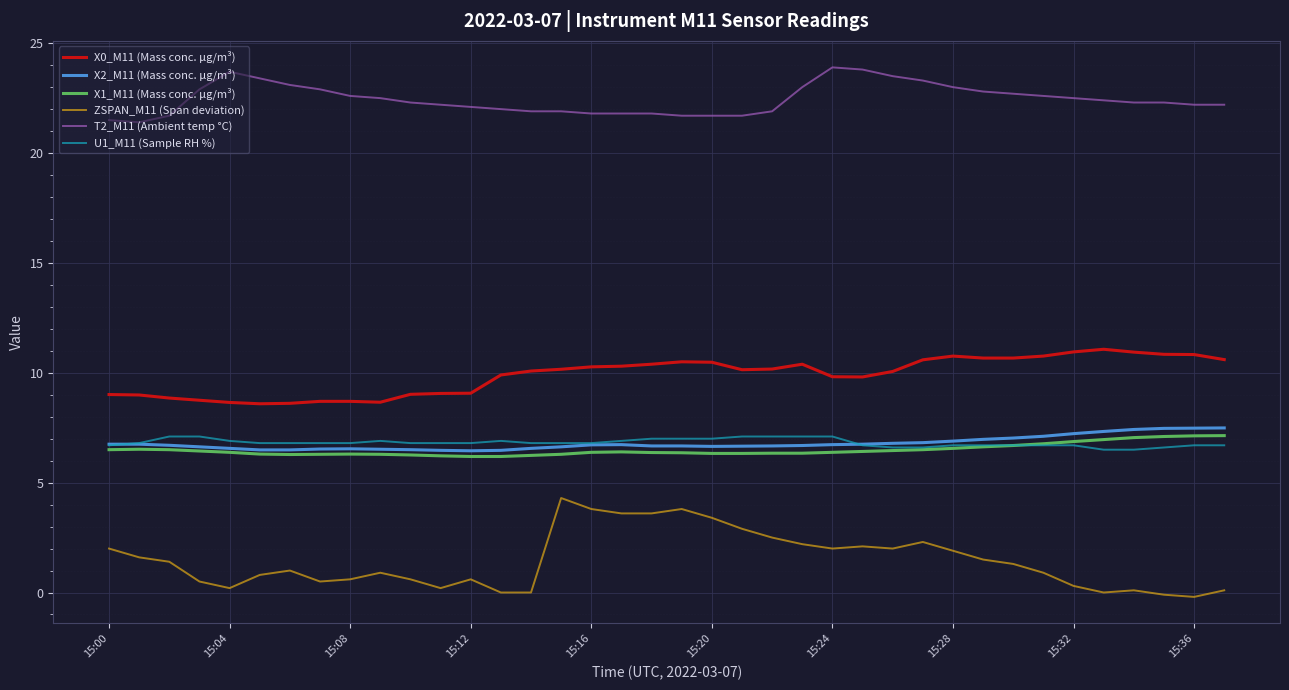

What is the lowest value of the X0_M11 (Mass conc. μg/m³) series?

8.6